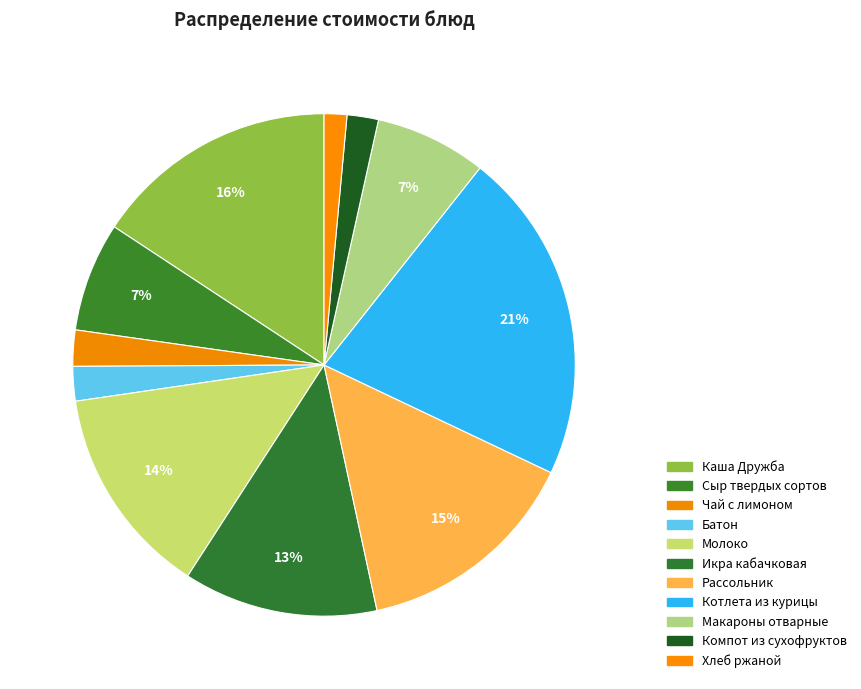

Is it true that Молоко is 4% of the pie?

False